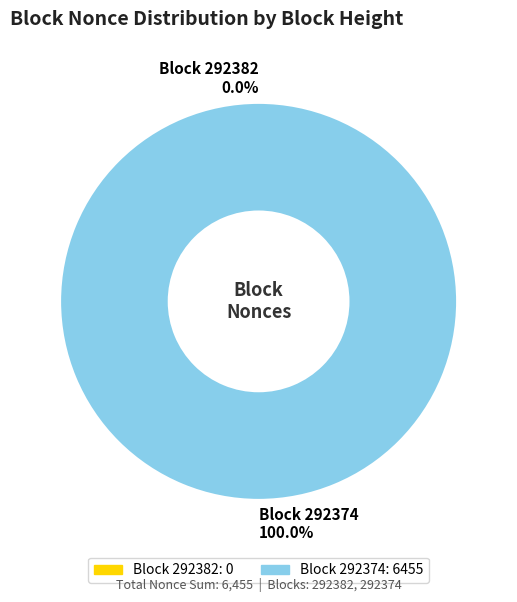

To the nearest percent, what is the difference between the largest and smallest slice percentages?

100%